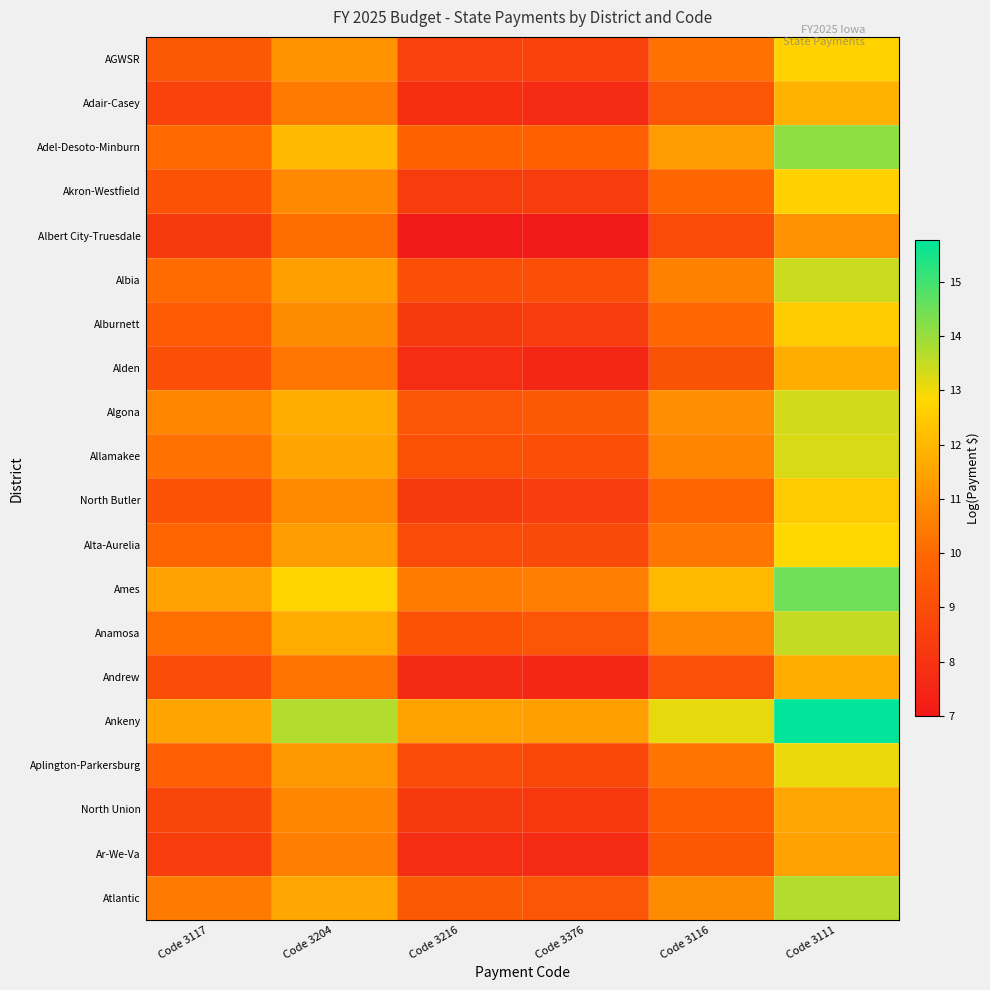

Reading left to right, transcribe all the data shown in this chart.

AGWSR: Code 3117=9.4	Code 3204=11.1	Code 3216=8.5	Code 3376=8.6	Code 3116=10.2	Code 3111=12.7
Adair-Casey: Code 3117=8.6	Code 3204=10.4	Code 3216=7.8	Code 3376=7.7	Code 3116=9.3	Code 3111=11.9
Adel-Desoto-Minburn: Code 3117=10.0	Code 3204=12.1	Code 3216=9.7	Code 3376=9.7	Code 3116=11.3	Code 3111=14.1
Akron-Westfield: Code 3117=9.2	Code 3204=10.8	Code 3216=8.4	Code 3376=8.4	Code 3116=9.9	Code 3111=12.7
Albert City-Truesdale: Code 3117=8.3	Code 3204=10.1	Code 3216=7.0	Code 3376=7.0	Code 3116=9.0	Code 3111=11.0
Albia: Code 3117=10.0	Code 3204=11.4	Code 3216=9.0	Code 3376=9.0	Code 3116=10.6	Code 3111=13.4
Alburnett: Code 3117=9.5	Code 3204=10.9	Code 3216=8.2	Code 3376=8.4	Code 3116=10.0	Code 3111=12.5
Alden: Code 3117=9.0	Code 3204=10.4	Code 3216=7.8	Code 3376=7.5	Code 3116=9.2	Code 3111=11.8
Algona: Code 3117=10.8	Code 3204=11.7	Code 3216=9.3	Code 3376=9.4	Code 3116=11.0	Code 3111=13.3
Allamakee: Code 3117=10.2	Code 3204=11.5	Code 3216=9.1	Code 3376=9.0	Code 3116=10.7	Code 3111=13.3
North Butler: Code 3117=9.2	Code 3204=10.8	Code 3216=8.3	Code 3376=8.4	Code 3116=9.9	Code 3111=12.5
Alta-Aurelia: Code 3117=9.9	Code 3204=11.3	Code 3216=8.9	Code 3376=8.9	Code 3116=10.4	Code 3111=12.8
Ames: Code 3117=11.4	Code 3204=12.7	Code 3216=10.5	Code 3376=10.5	Code 3116=12.1	Code 3111=14.5
Anamosa: Code 3117=10.2	Code 3204=11.7	Code 3216=9.2	Code 3376=9.3	Code 3116=10.8	Code 3111=13.5
Andrew: Code 3117=9.0	Code 3204=10.2	Code 3216=7.7	Code 3376=7.5	Code 3116=9.1	Code 3111=11.7
Ankeny: Code 3117=11.5	Code 3204=13.7	Code 3216=11.5	Code 3376=11.4	Code 3116=13.1	Code 3111=15.8
Aplington-Parkersburg: Code 3117=9.7	Code 3204=11.2	Code 3216=8.9	Code 3376=8.8	Code 3116=10.3	Code 3111=13.1
North Union: Code 3117=8.7	Code 3204=10.7	Code 3216=8.2	Code 3376=8.2	Code 3116=9.6	Code 3111=11.6
Ar-We-Va: Code 3117=8.4	Code 3204=10.6	Code 3216=7.8	Code 3376=7.7	Code 3116=9.4	Code 3111=11.4
Atlantic: Code 3117=10.4	Code 3204=11.6	Code 3216=9.4	Code 3376=9.3	Code 3116=10.9	Code 3111=13.7